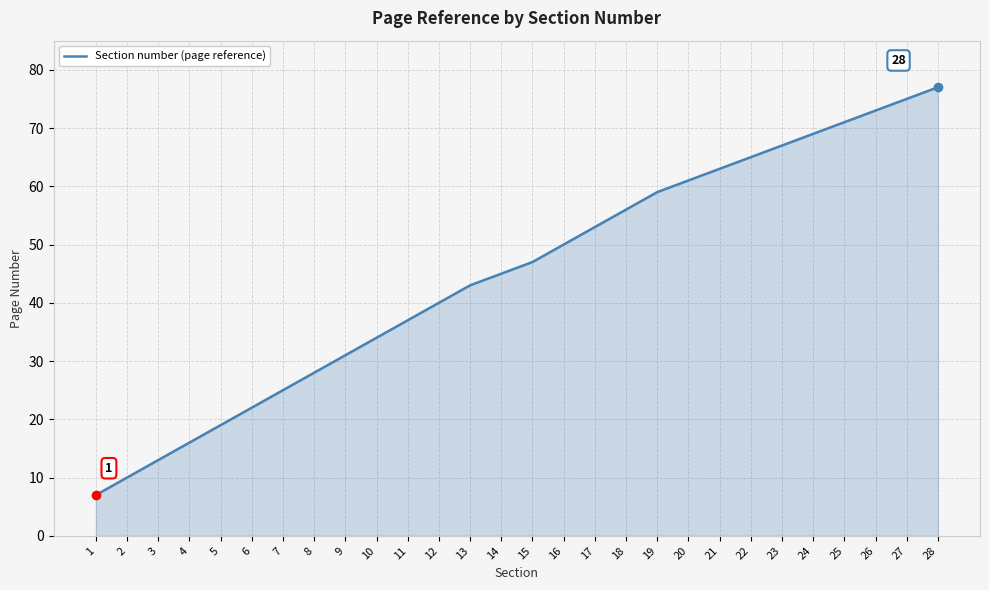

Rank the categories by value from highest to lowest.

28, 27, 26, 25, 24, 23, 22, 21, 20, 19, 18, 17, 16, 15, 14, 13, 12, 11, 10, 9, 8, 7, 6, 5, 4, 3, 2, 1